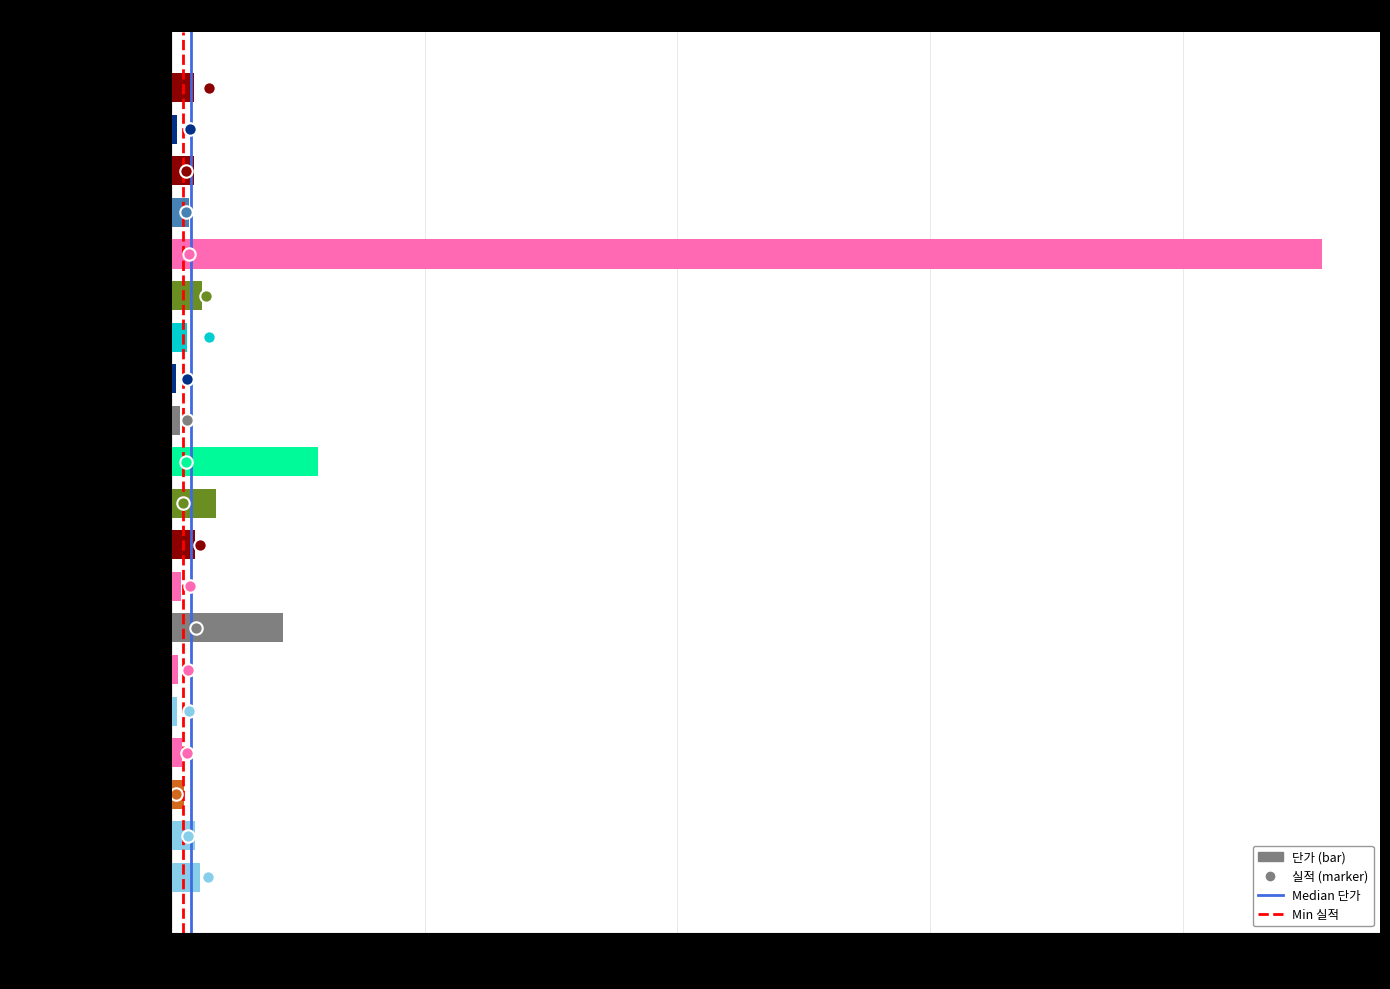

What is the change in value from 구루메포민정250mg to 나나비놀캅셀?

+30